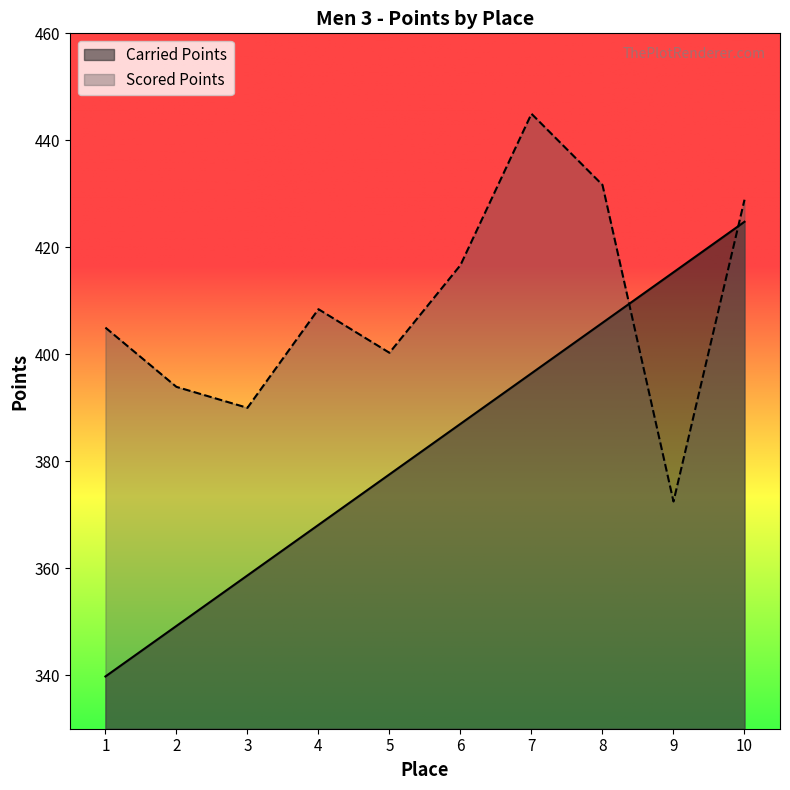

Which has a higher value, 5 or 6?

6